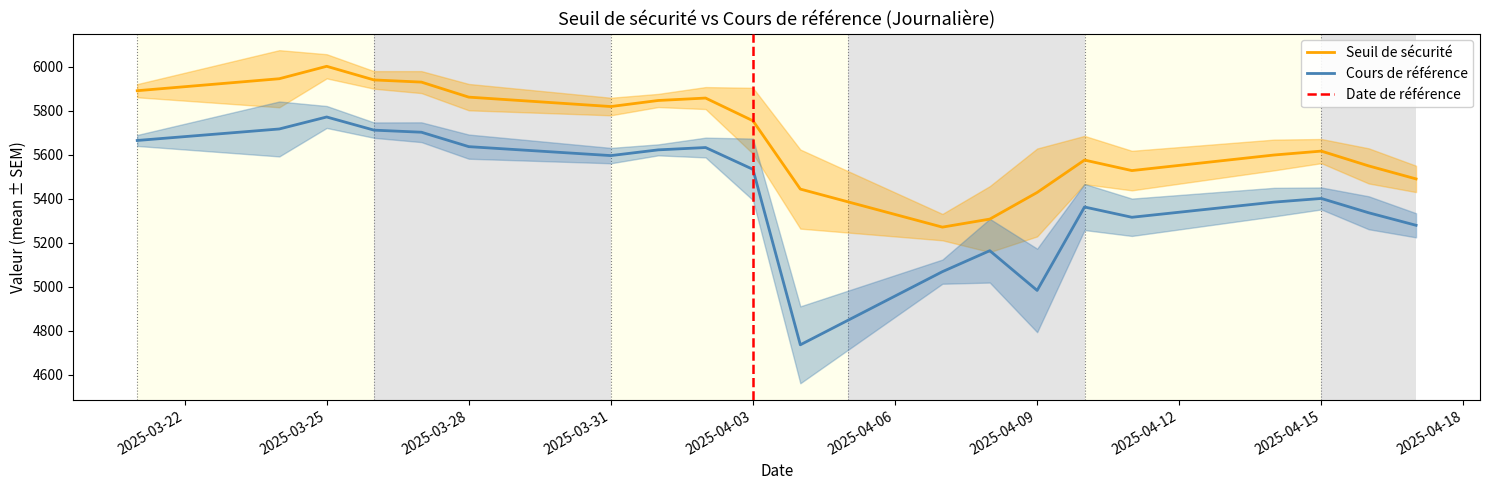

The value of Seuil de sécurité at 2025-03-25 is 1935.7. True or false?

False